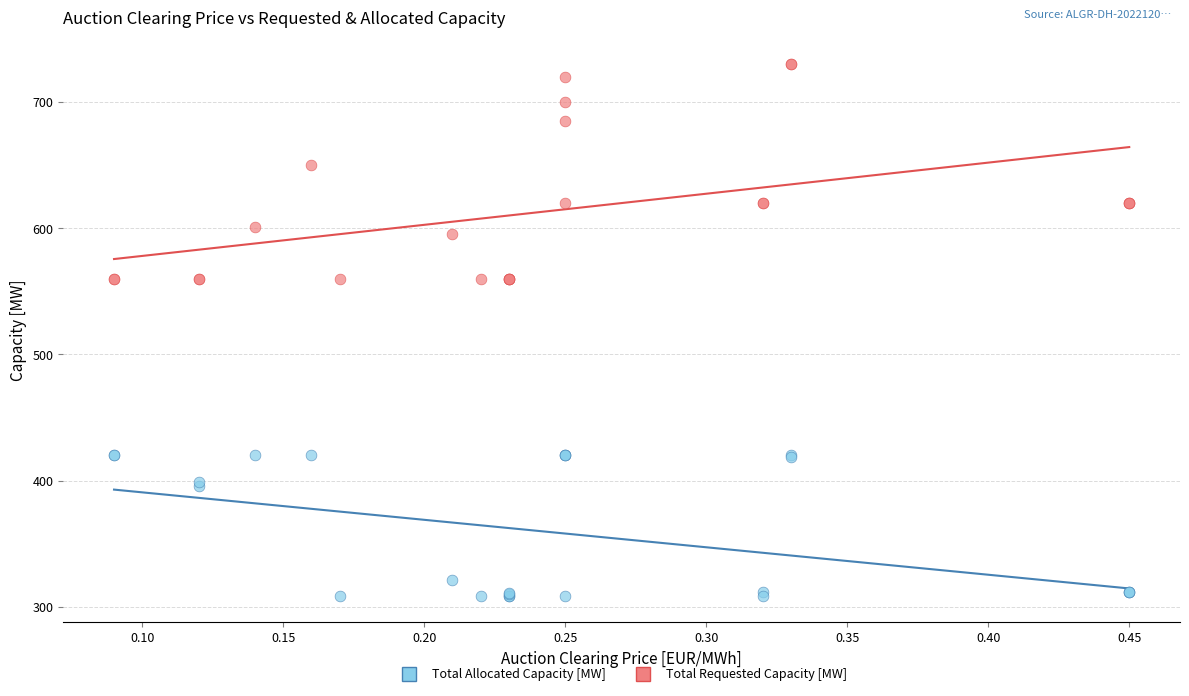

Which series has the widest spread of Y values?

Total Requested Capacity [MW]